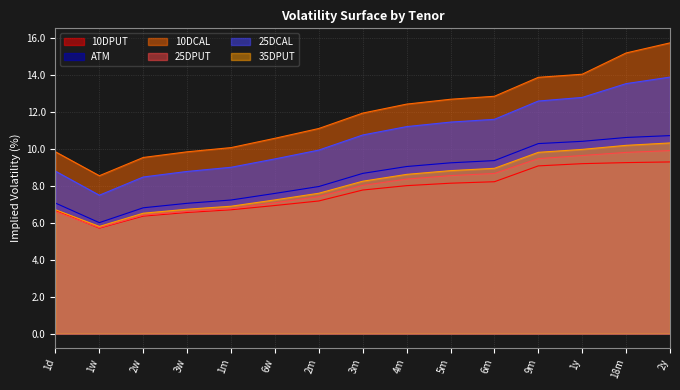

True or false: 35DPUT and 25DPUT intersect in this chart.

False